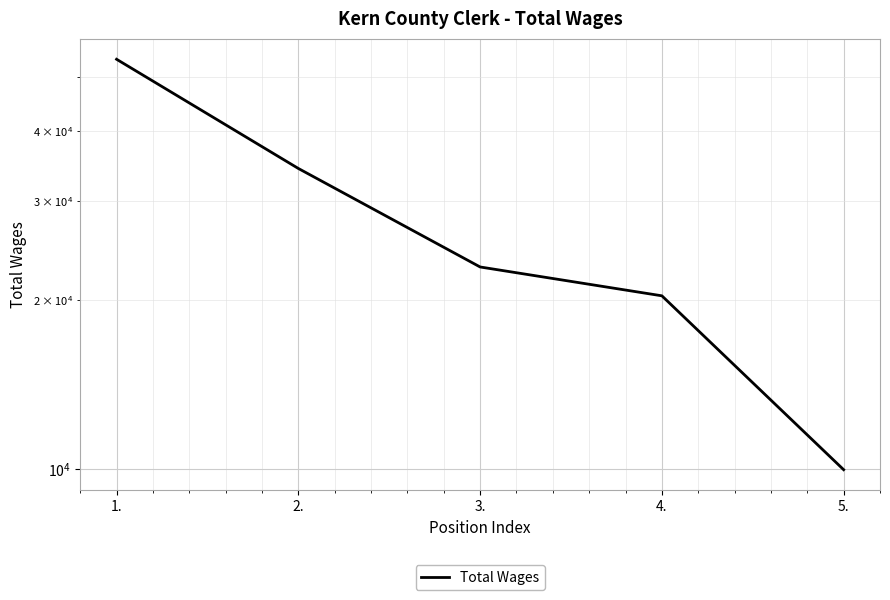

How many distinct data groups are displayed?

1